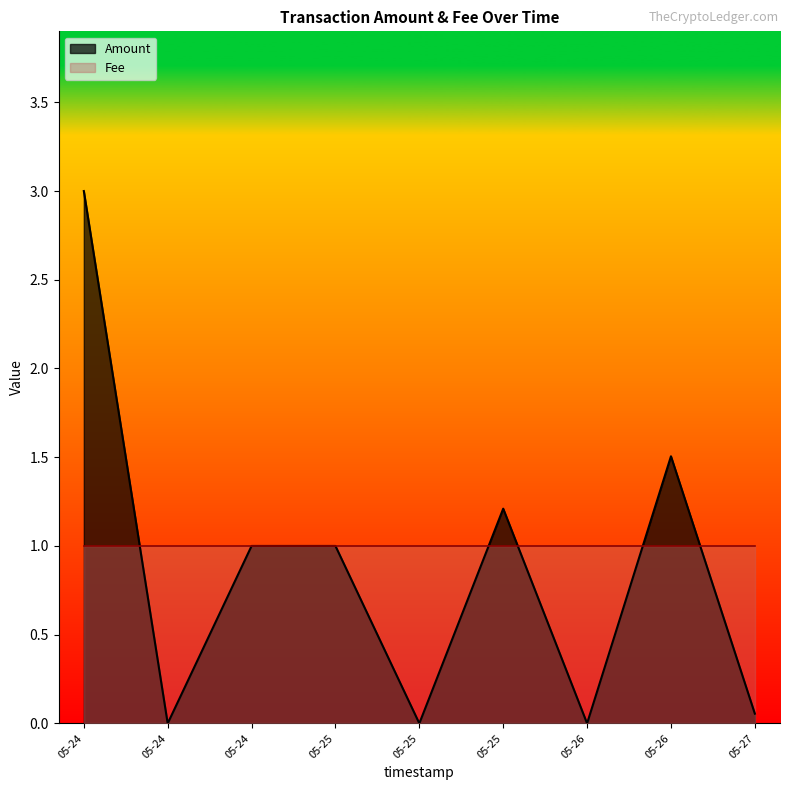

What is the approximate value of Amount at 2017-05-26 21:37:19?

1.5